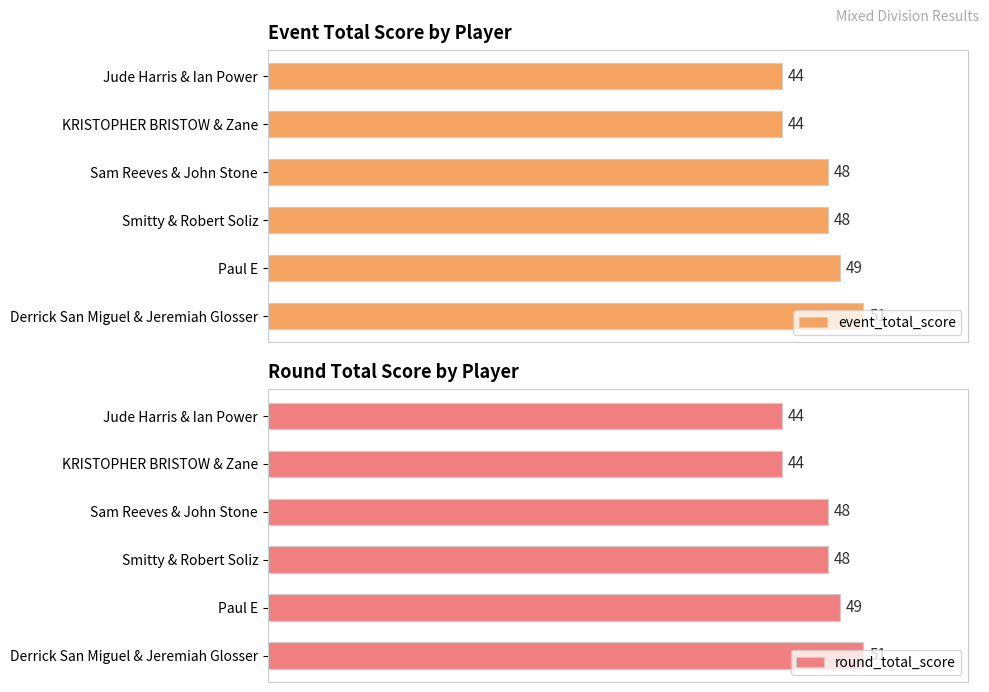

Which series changed the most between Jude Harris & Ian Power and Derrick San Miguel & Jeremiah Glosser?

event_total_score